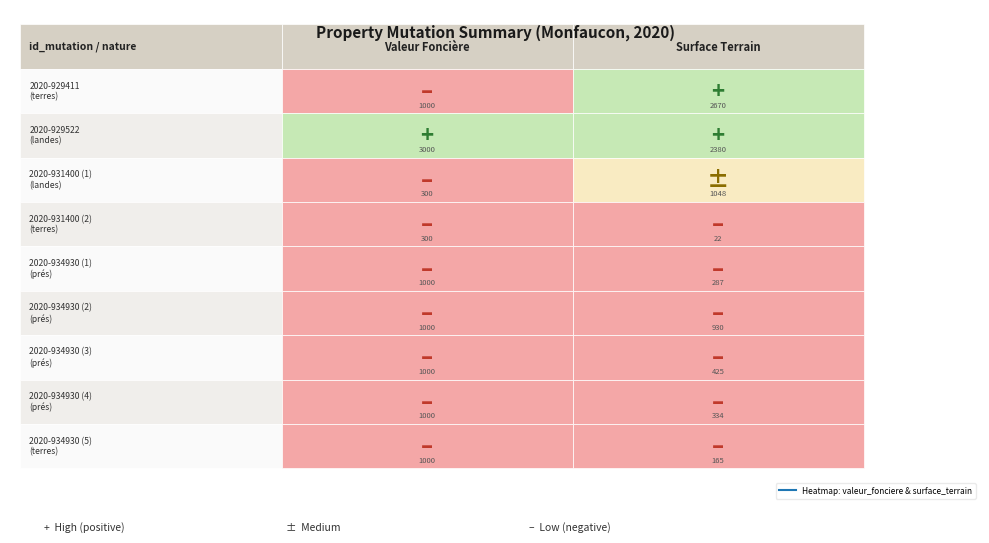

Reading left to right, transcribe all the data shown in this chart.

2020-929411: 0=1000	1=2670
2020-929522: 0=3000	1=2380
2020-931400_1: 0=300	1=1048
2020-931400_2: 0=300	1=22
2020-934930_1: 0=1000	1=287
2020-934930_2: 0=1000	1=930
2020-934930_3: 0=1000	1=425
2020-934930_4: 0=1000	1=334
2020-934930_5: 0=1000	1=165